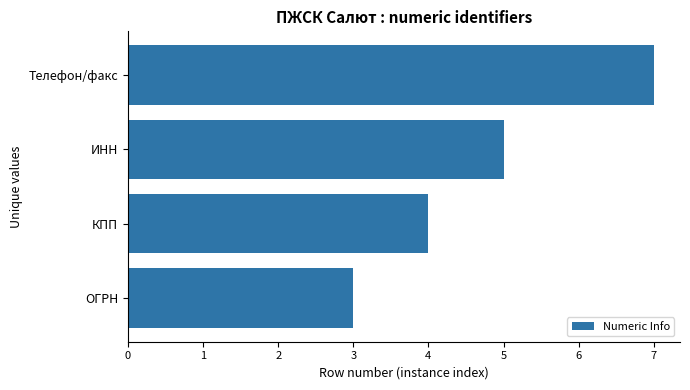

List the labels in order of value, largest first.

Телефон/факс, ИНН, КПП, ОГРН